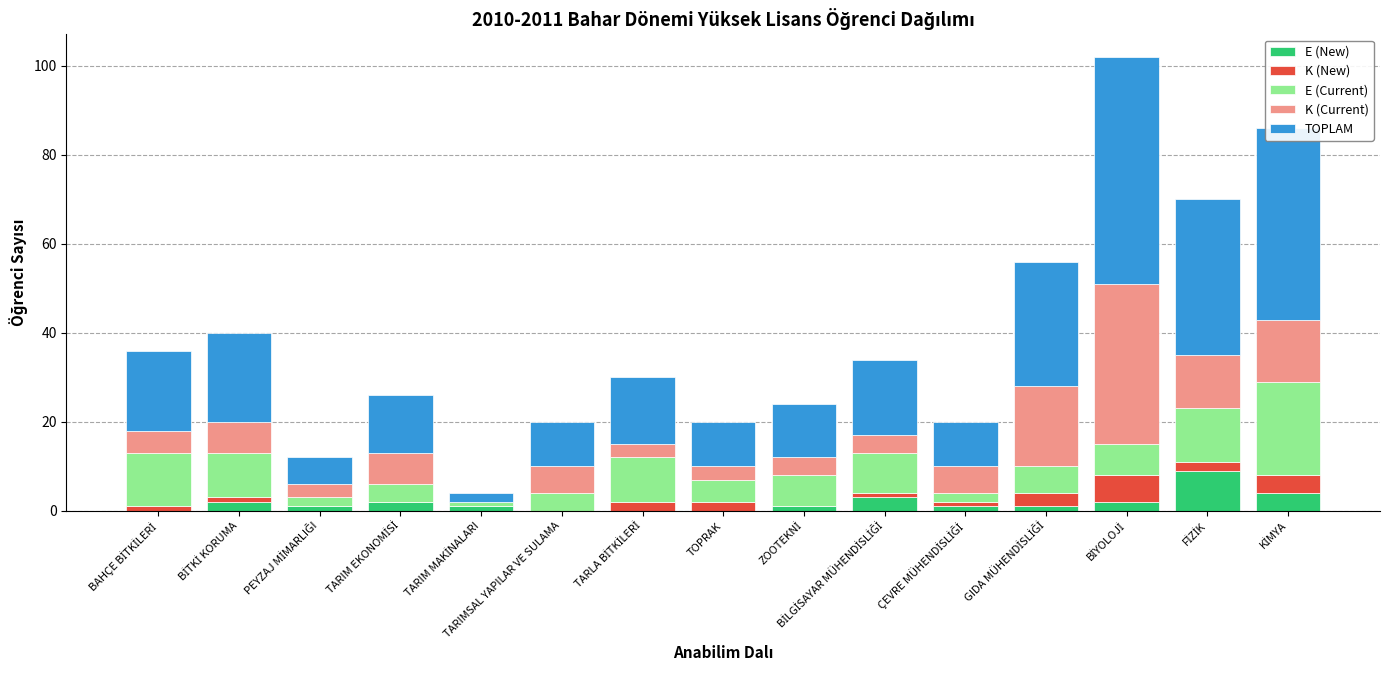

What is the highest value of the E (New) series?

9